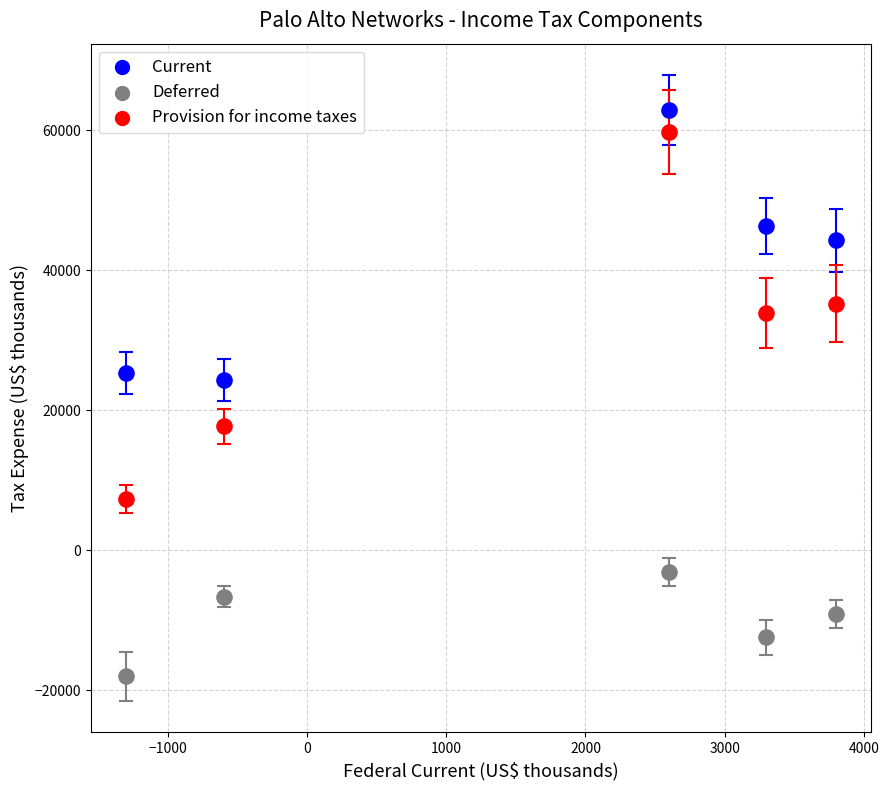

Across all series, what Y value is closest to 22450?

24300